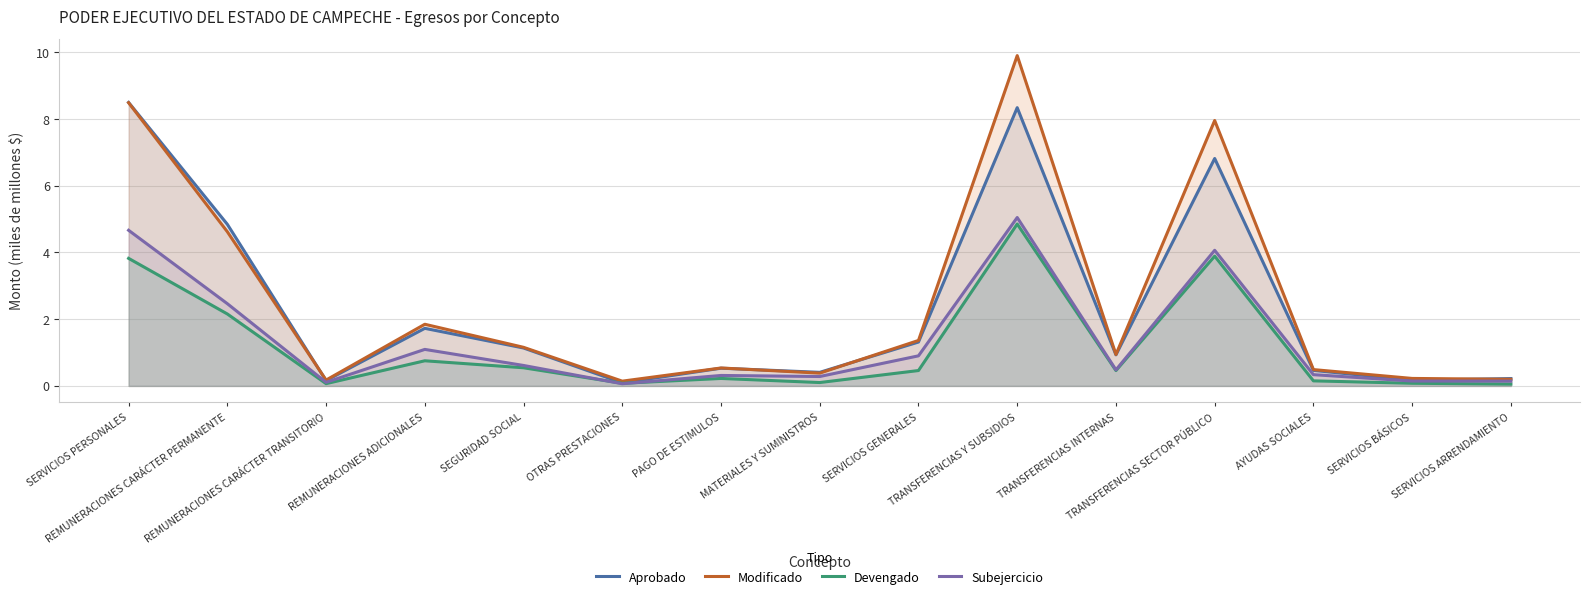

Is it true that Aprobado equals 4.8 at REMUNERACIONES CARÁCTER PERMANENTE?

True